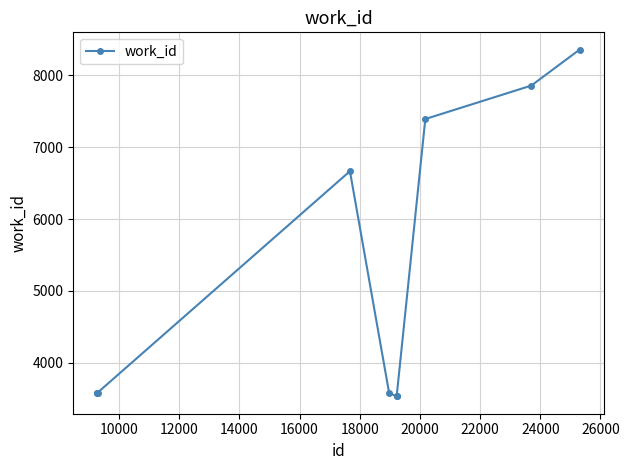

What is the difference between the second highest and second lowest values?

4320